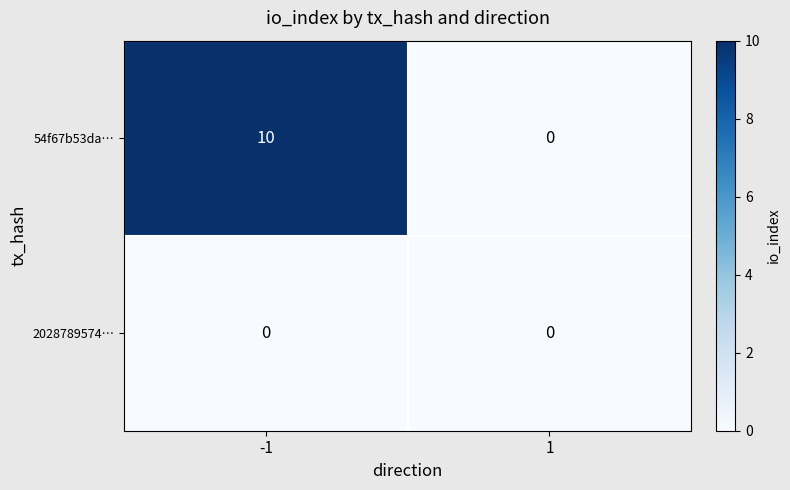

Count the number of categories in the chart.

2